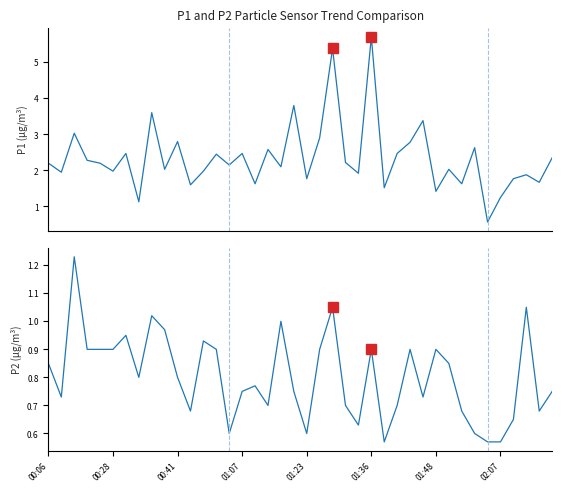

How many values in the P1 series are below 2?

16